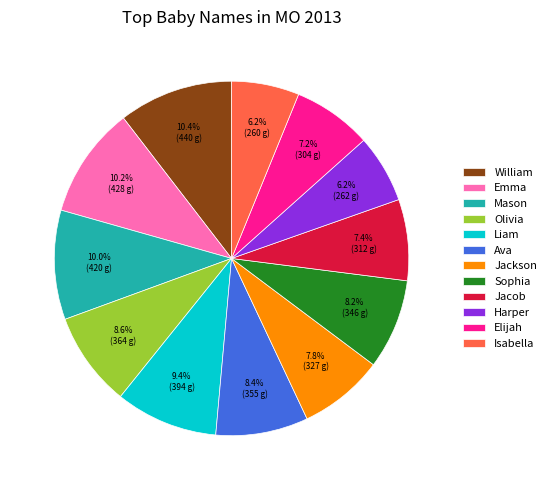

Does Liam represent more than half of the total?

No